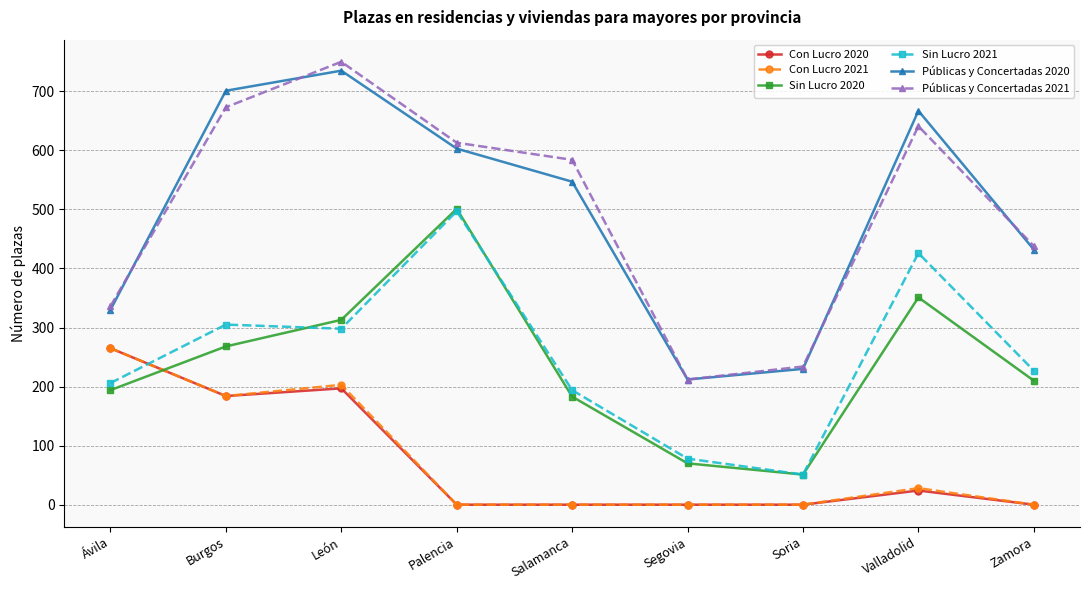

What is the difference between the highest and lowest values at Salamanca?

584